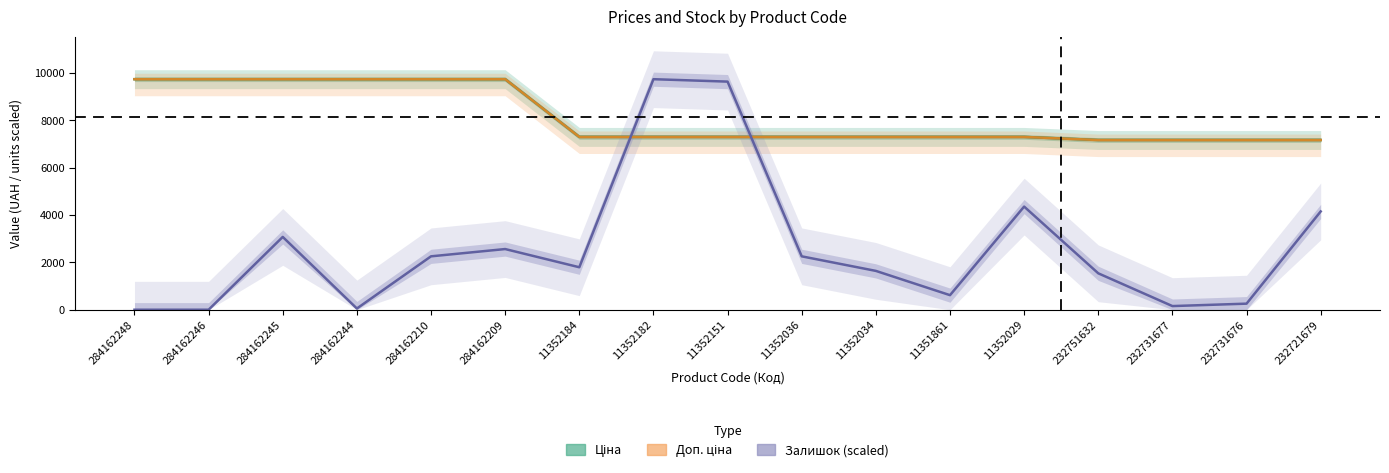

Count the number of categories in the chart.

17